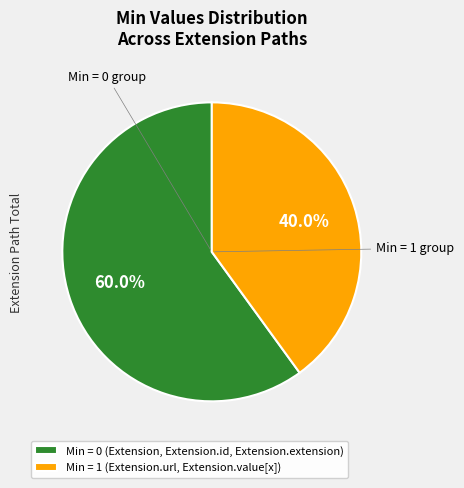

Which has a higher value, Min = 0 (Extension, Extension.id, Extension.extension) or Min = 1 (Extension.url, Extension.value[x])?

Min = 0 (Extension, Extension.id, Extension.extension)